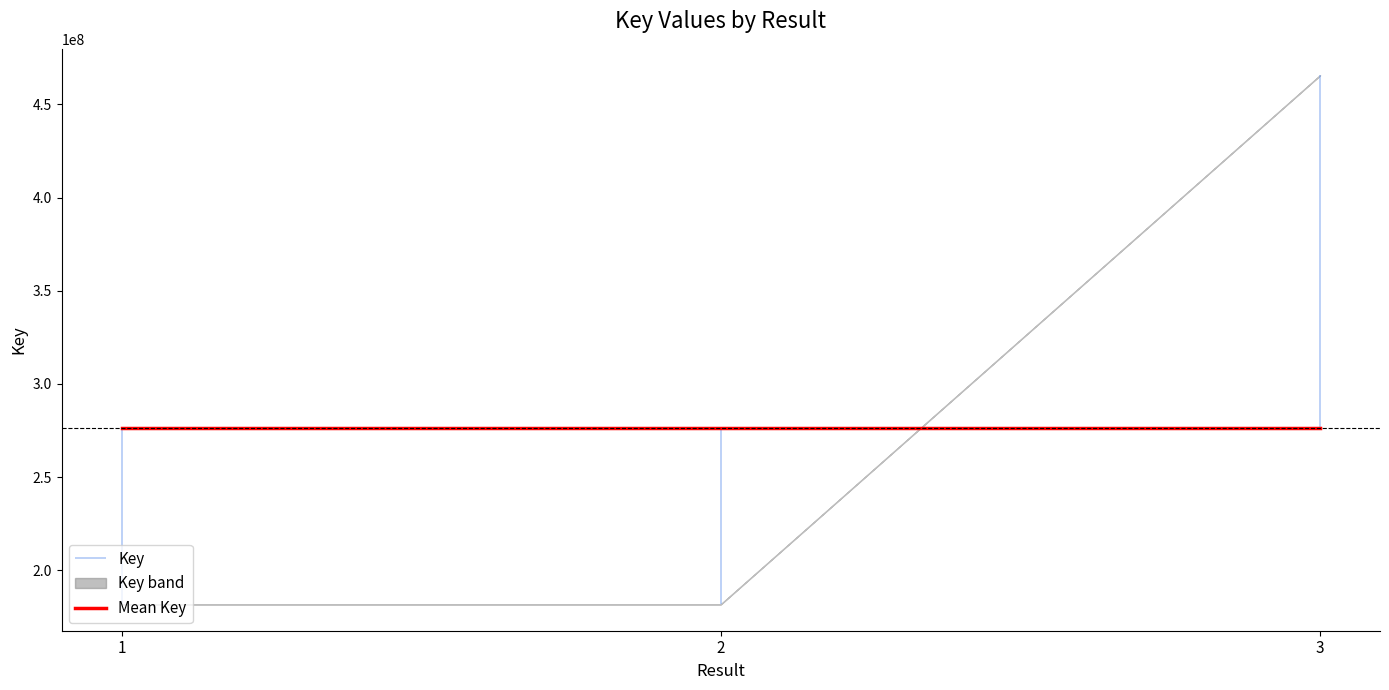

Reading right to left, transcribe all the data shown in this chart.

465656272	181786431	181783133